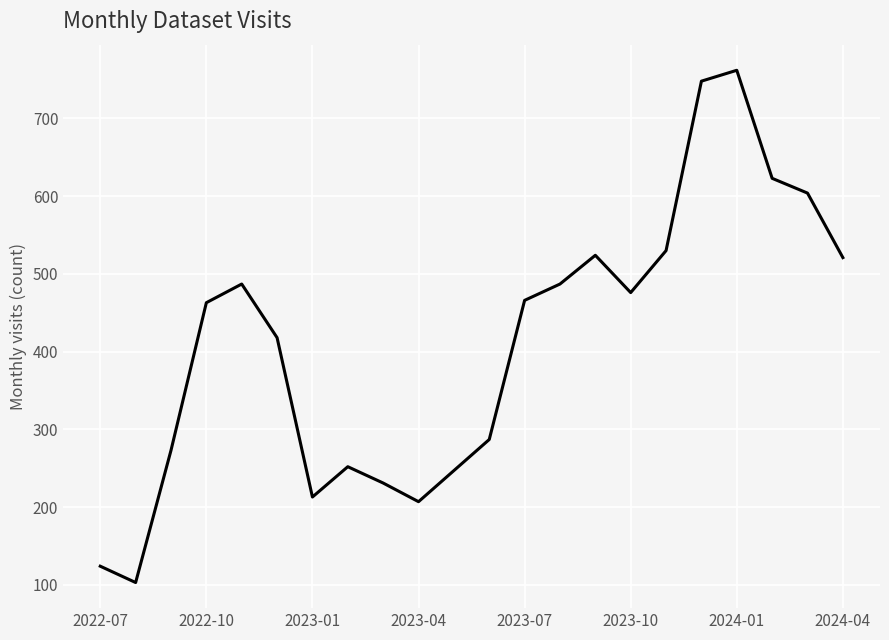

What is the difference between the maximum and minimum values?

659